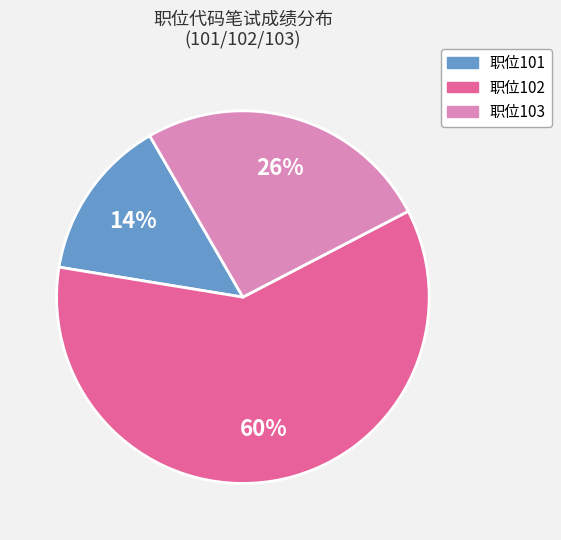

Is there any slice that represents more than half of the pie?

Yes